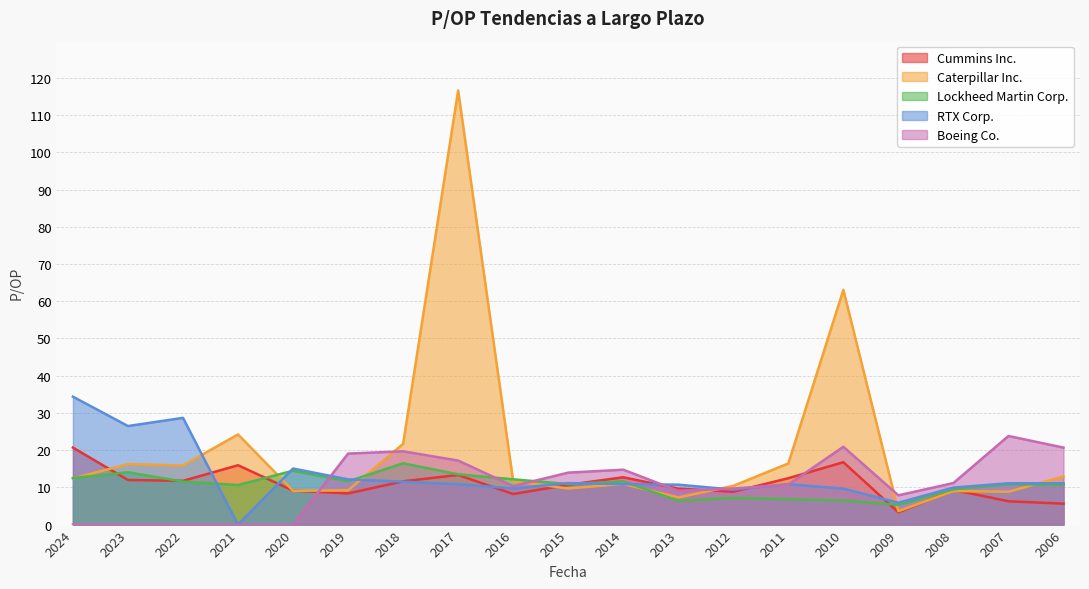

What is the difference between the second highest and second lowest values in the Boeing Co. series?

20.9